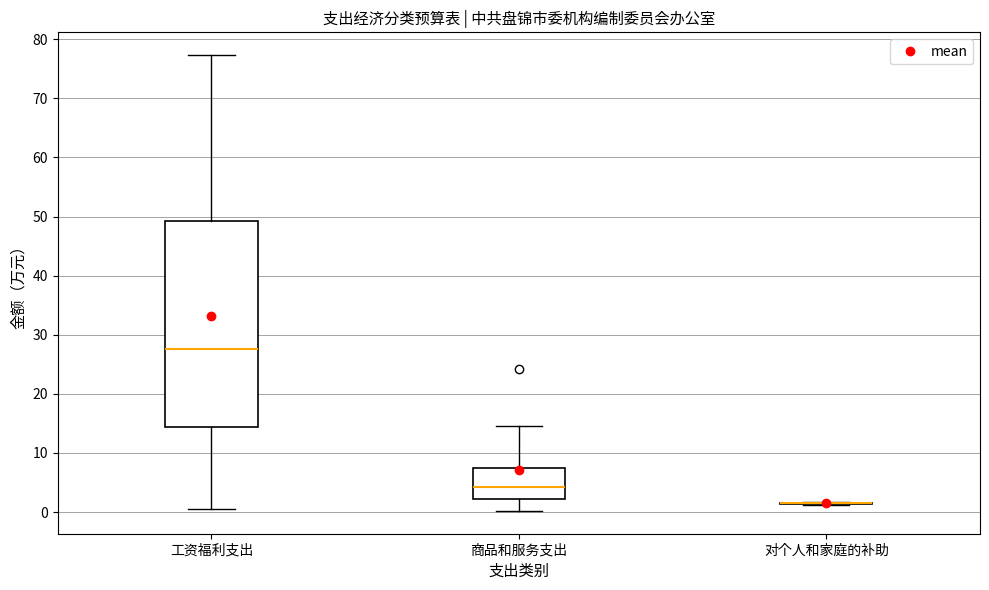

Reading left to right, transcribe this box plot: for each box, give where its median line is, the range the box spans, and where its two whiskers end, as read against the y-axis. The values are not printed on the chart, so give them approximately, as read against the axis.

工资福利支出: median 28, box 14 to 49, whiskers 1 to 77
商品和服务支出: median 4, box 2 to 7, whiskers 0 to 15
对个人和家庭的补助: box collapsed to a line at 1, whiskers 1 to 2